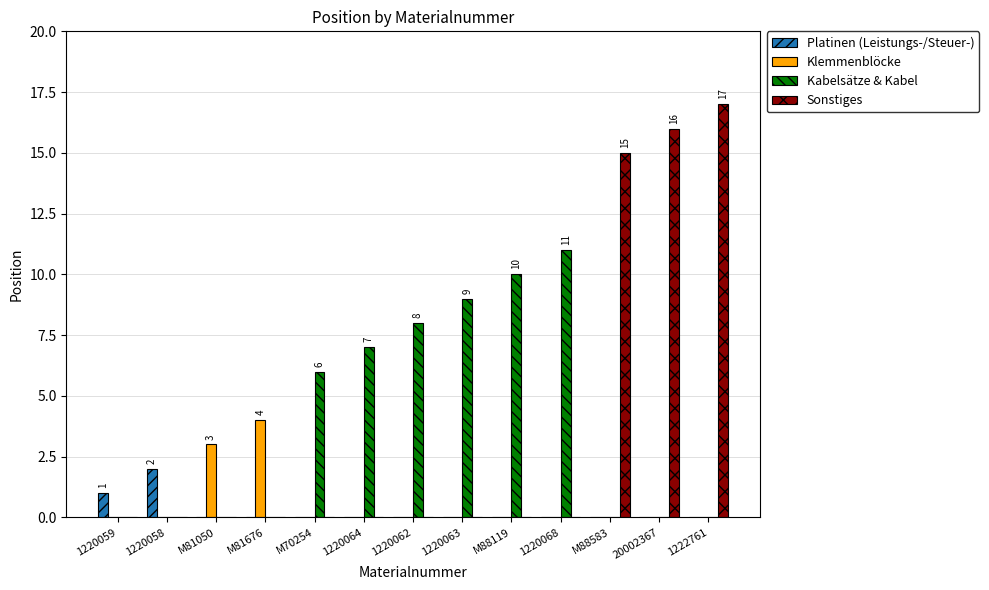

Count the number of data series in this chart.

4